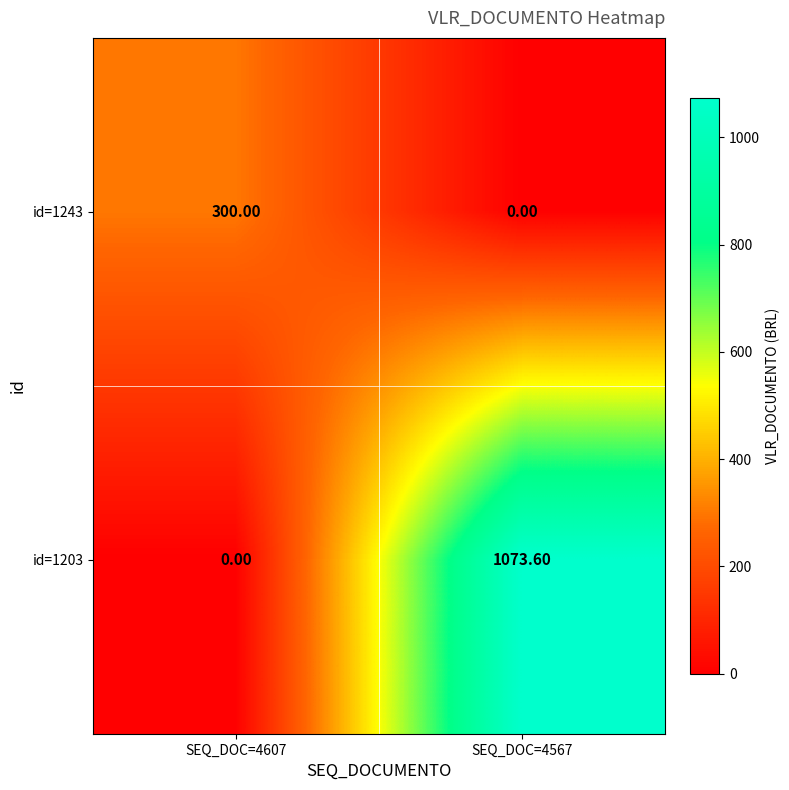

Rank the series by their average value, from highest to lowest.

id=1203, id=1243